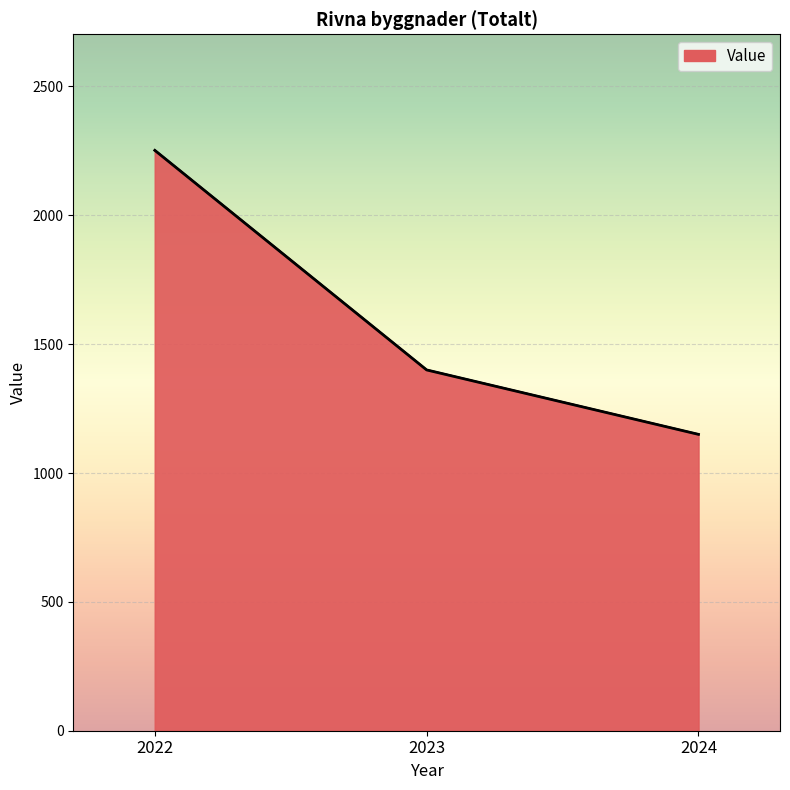

How many values exceed 1400?

1